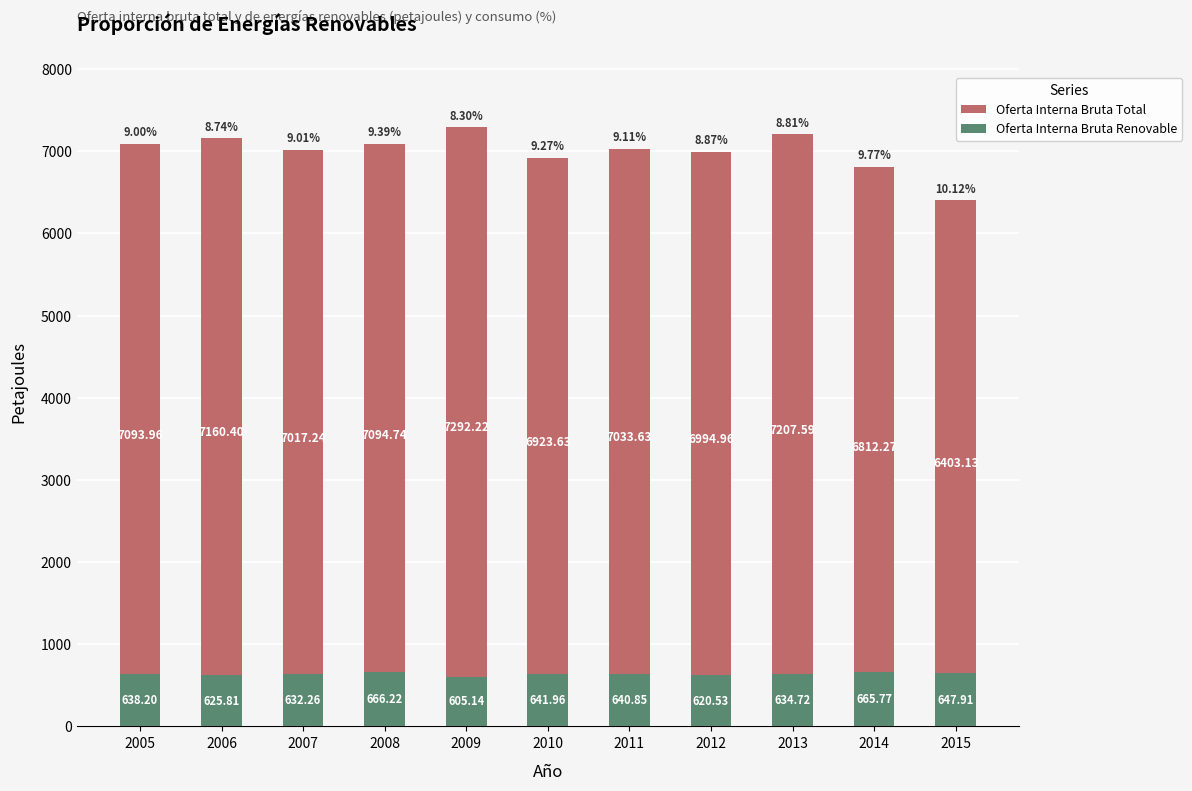

At which category is the sum across all series the highest?

2009